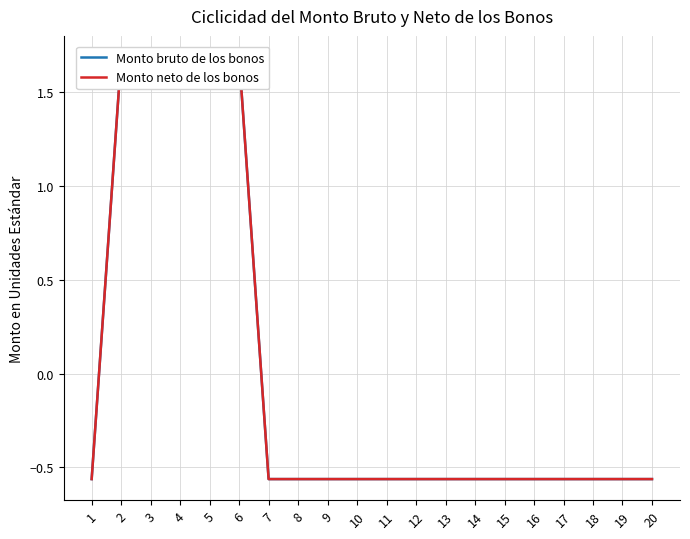

Between 10 and 4, which is larger?

4